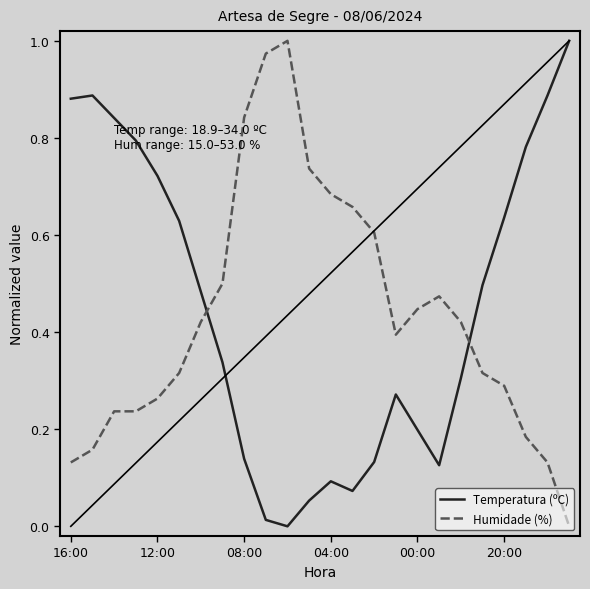

How many lines are shown in the chart?

2